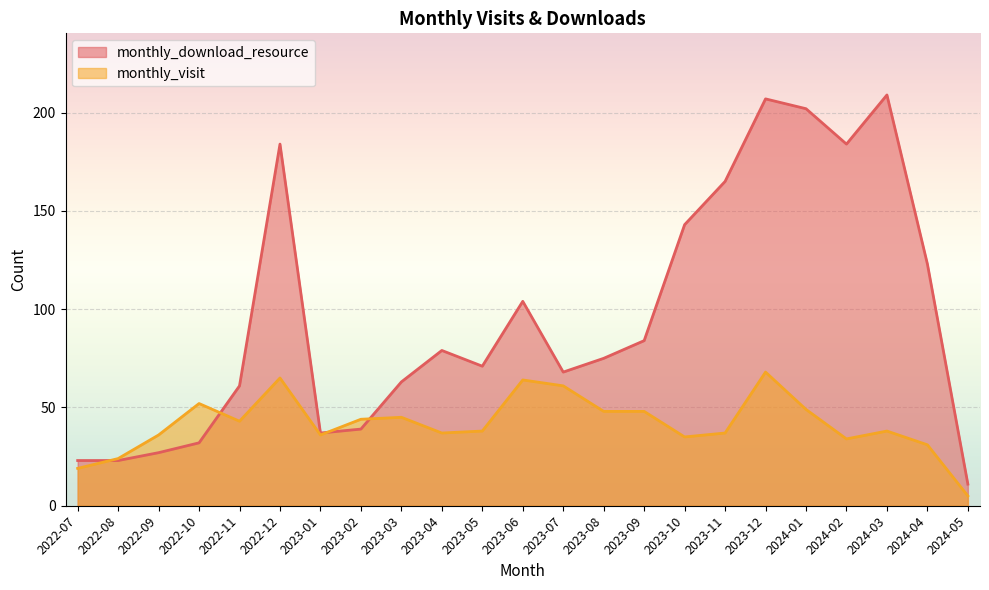

What is the total value across all series at 2023-06?

168